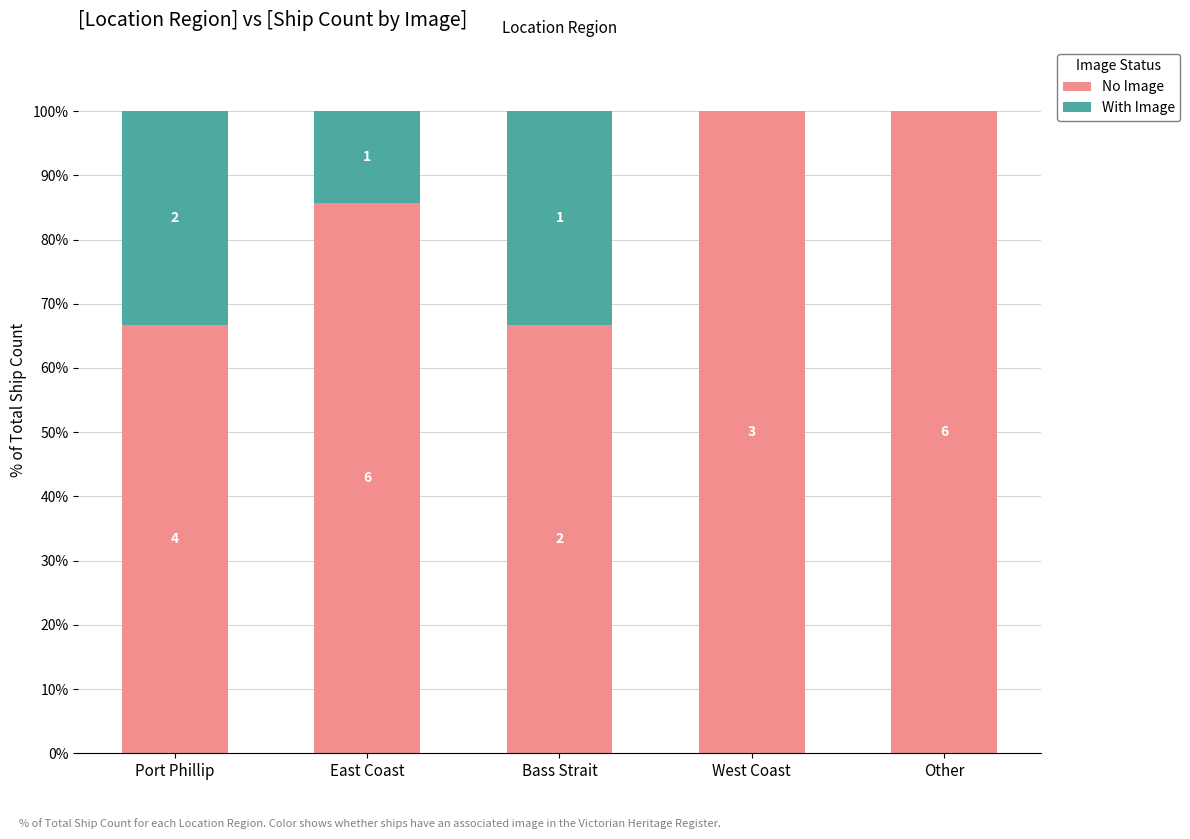

What is the label of the 2nd bar from the right?

West Coast